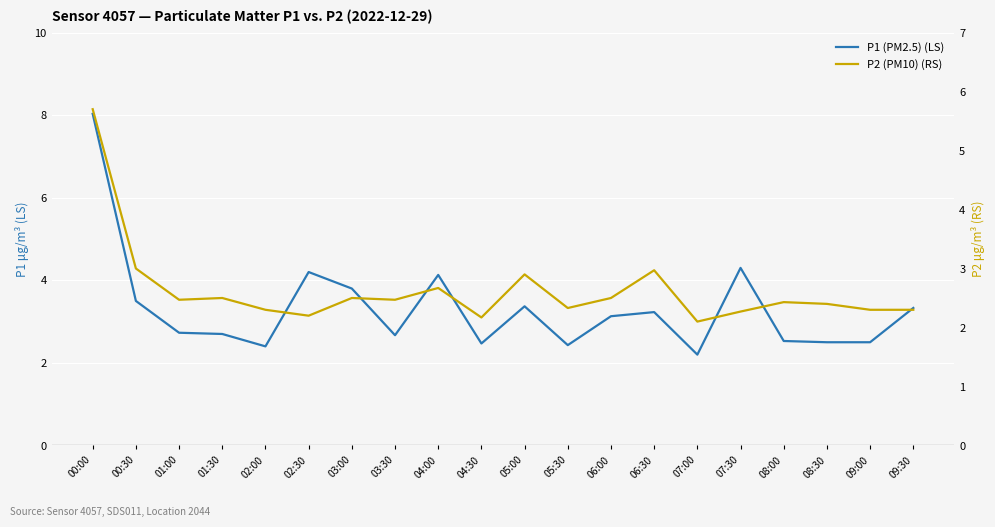

What is the average value of the P2 (PM10) (RS) series?

2.6